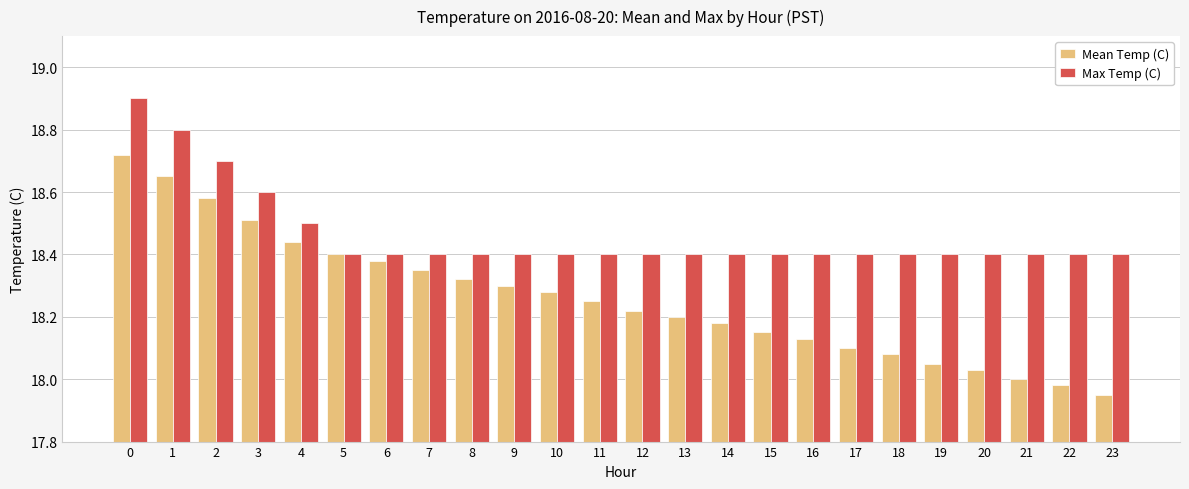

Which series has the largest range (max minus min)?

Mean Temp (C)